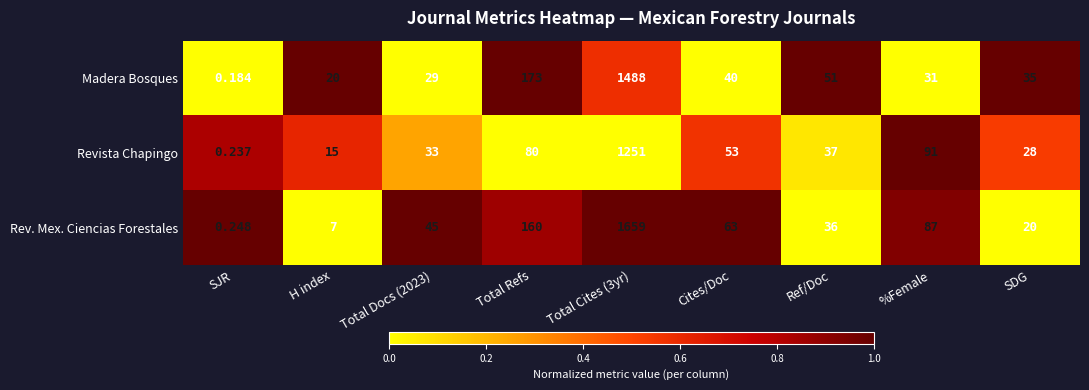

Between Cites/Doc and SDG, which series saw the biggest shift?

Rev. Mex. Ciencias Forestales